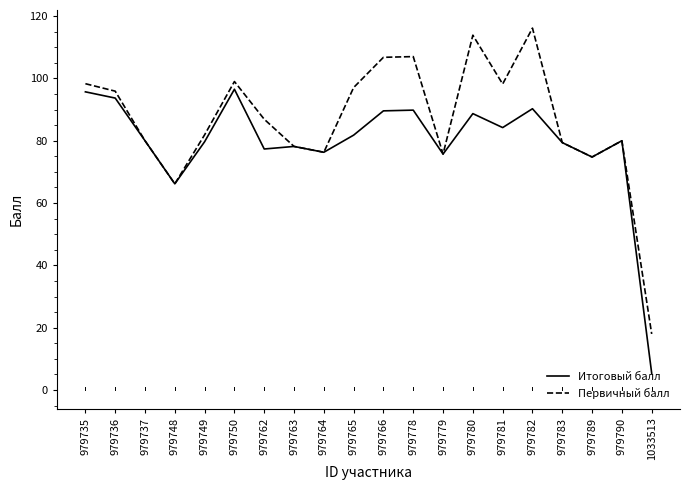

True or false: Итоговый балл has a value of 79.4 at 979783.

True